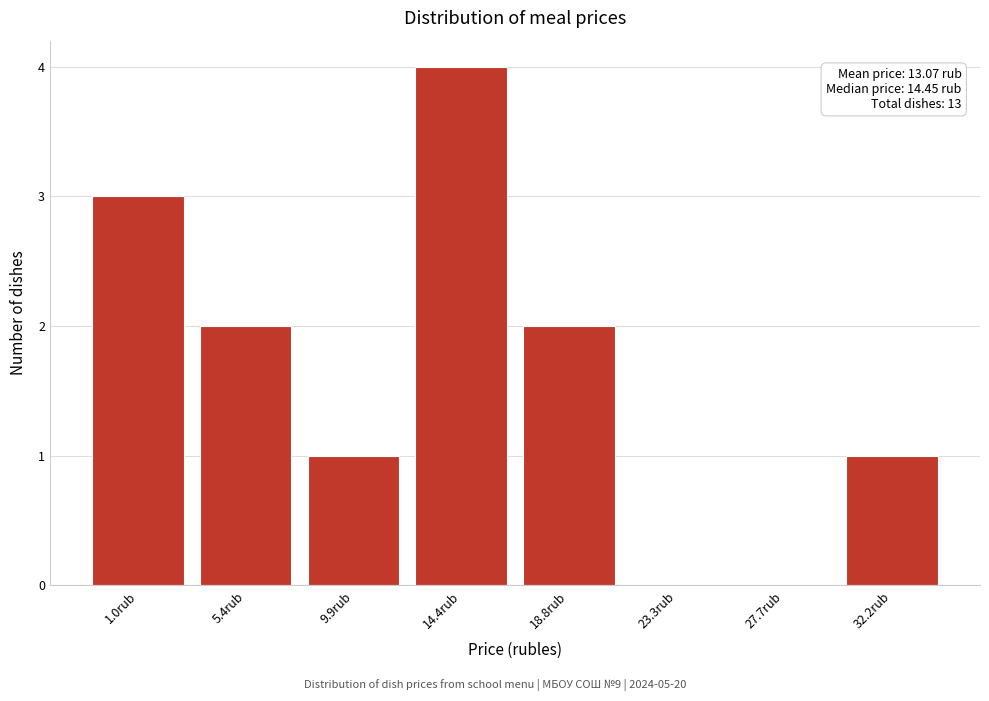

Reading right to left, what are all the values shown in this chart?

32.2rub=1	27.7rub=0	23.3rub=0	18.8rub=2	14.4rub=4	9.9rub=1	5.4rub=2	1.0rub=3